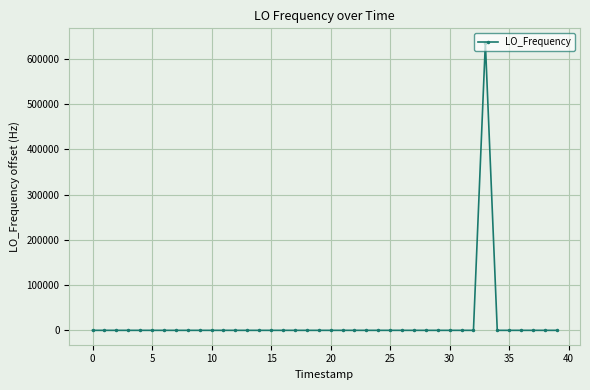

What is the difference between the maximum and minimum values?

635710.2